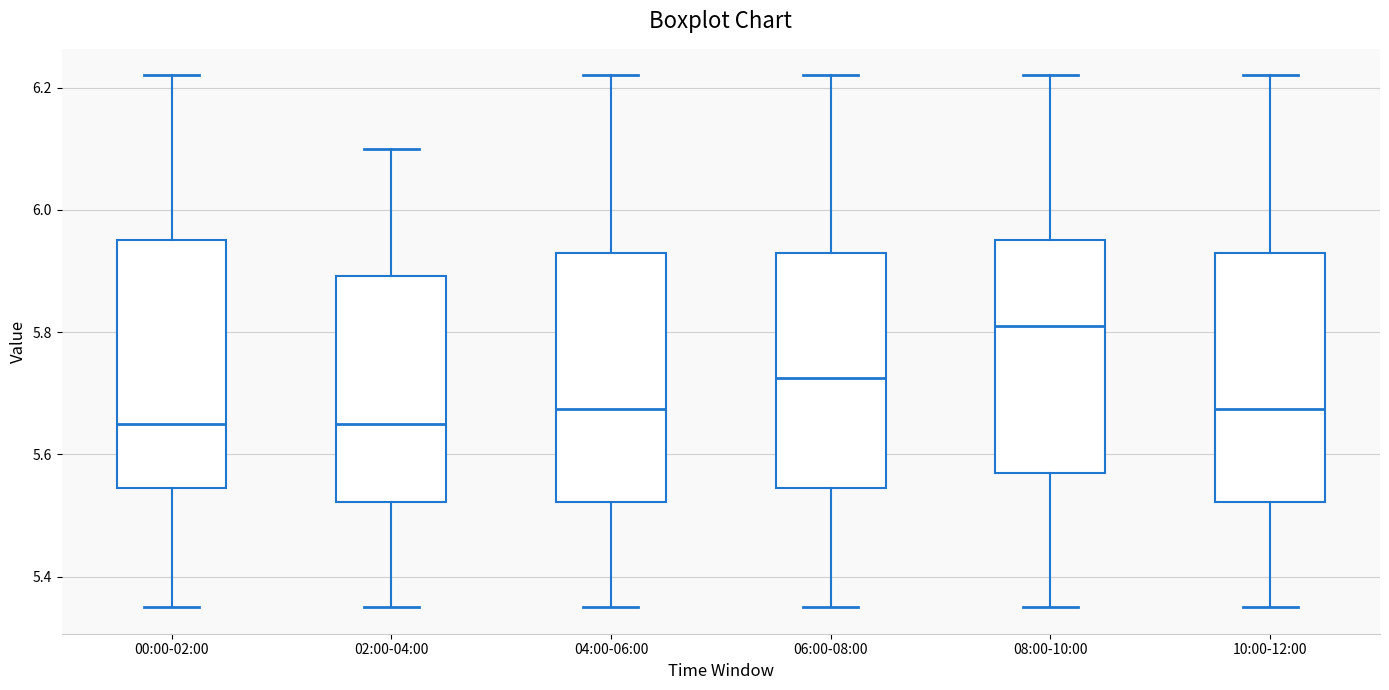

Reading left to right, read every box against the y-axis: the position of its median line, the range the box covers, and the ends of its whiskers. The values are not printed on the chart, so give them approximately, as read against the axis.

00:00-02:00: median 5.66, box 5.54 to 5.96, whiskers 5.36 to 6.22
02:00-04:00: median 5.66, box 5.52 to 5.90, whiskers 5.36 to 6.10
04:00-06:00: median 5.68, box 5.52 to 5.94, whiskers 5.36 to 6.22
06:00-08:00: median 5.72, box 5.54 to 5.94, whiskers 5.36 to 6.22
08:00-10:00: median 5.82, box 5.58 to 5.96, whiskers 5.36 to 6.22
10:00-12:00: median 5.68, box 5.52 to 5.94, whiskers 5.36 to 6.22